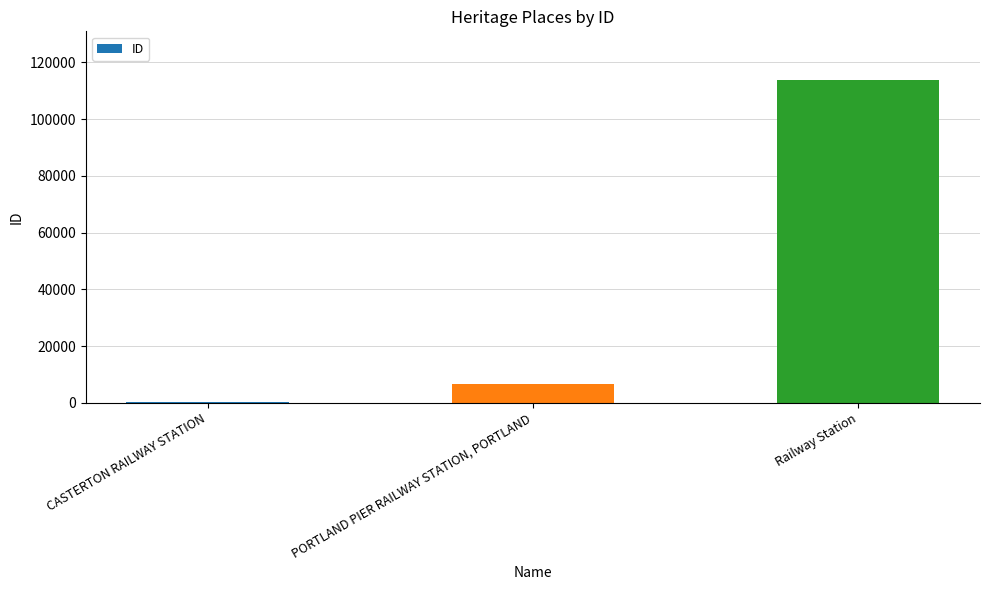

What is the sum of the values at Railway Station and PORTLAND PIER RAILWAY STATION, PORTLAND?

120514